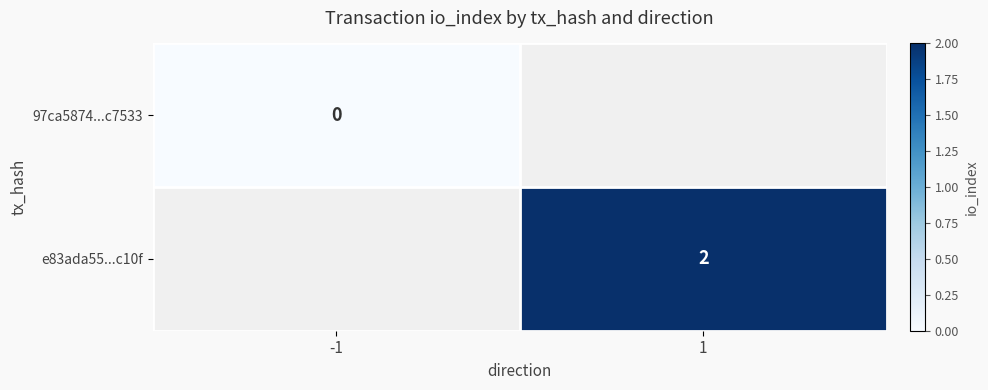

Is it true that e83ada55...c10f equals 2 at 1?

True